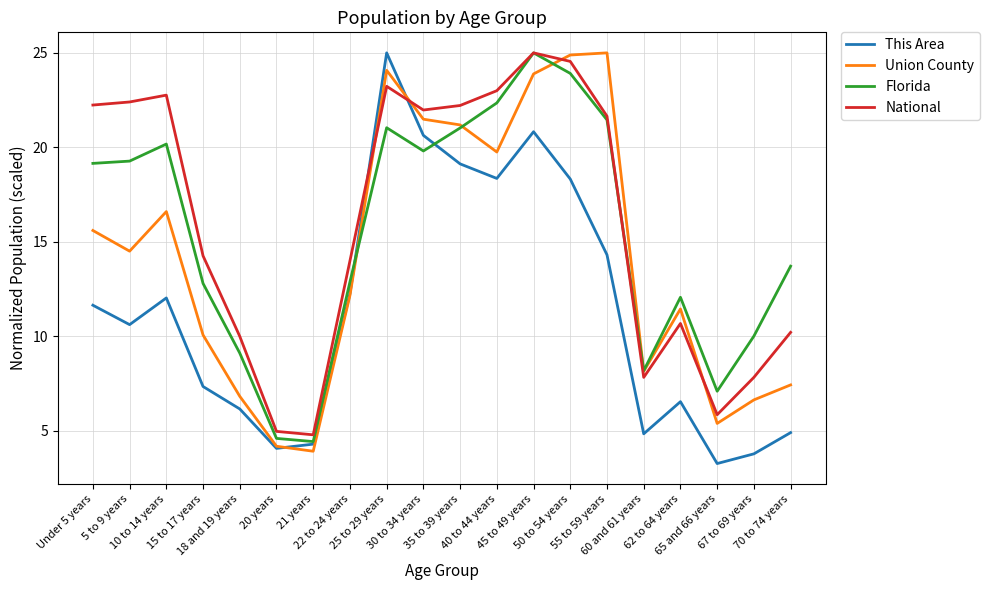

The This Area series shows 6.5 at 62 to 64 years. True or false?

True